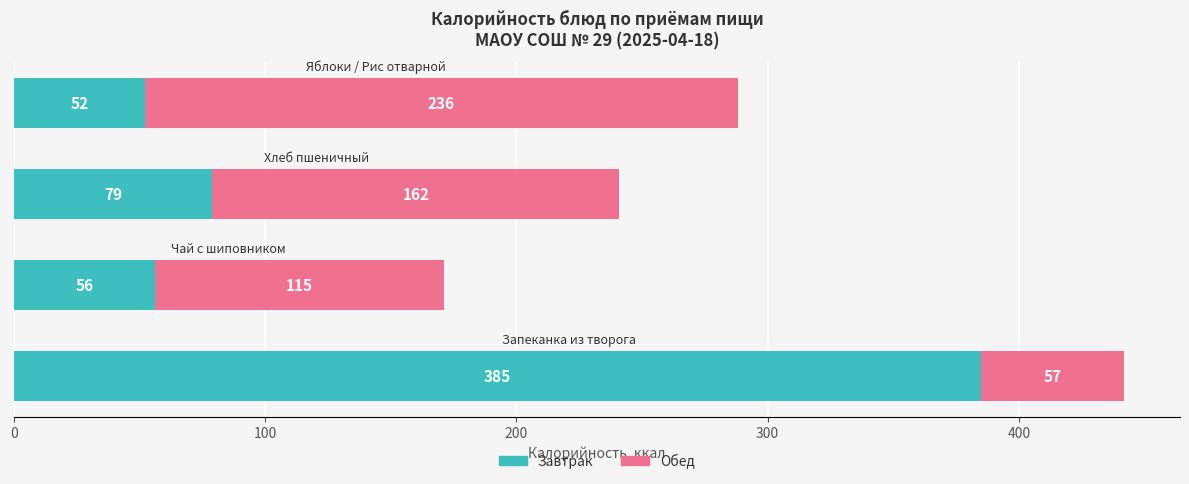

What is the minimum value for Завтрак?

52